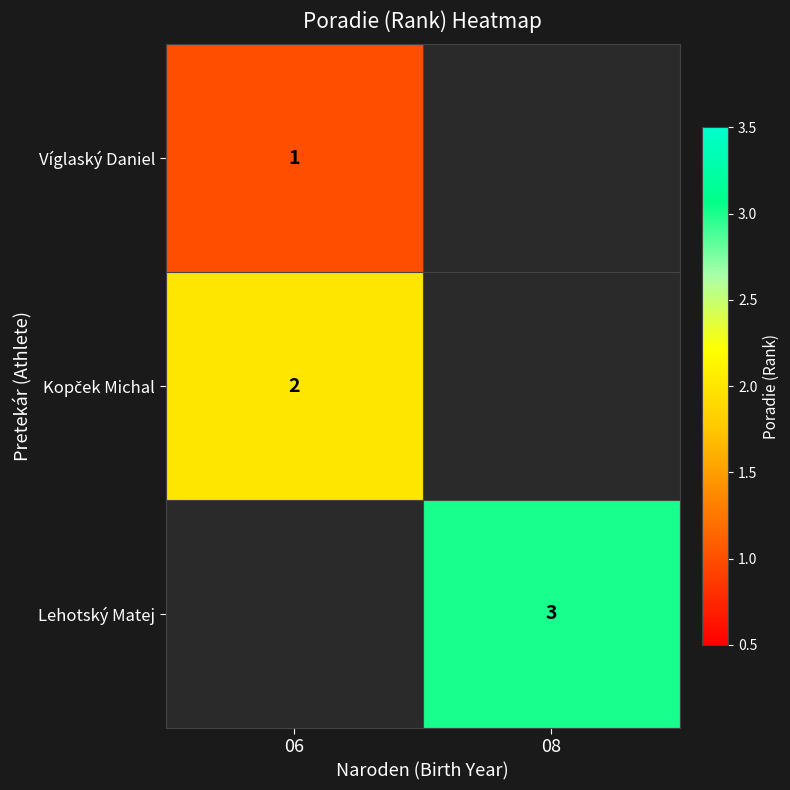

Is it true that Víglaský Daniel equals 1.6 at 06?

False